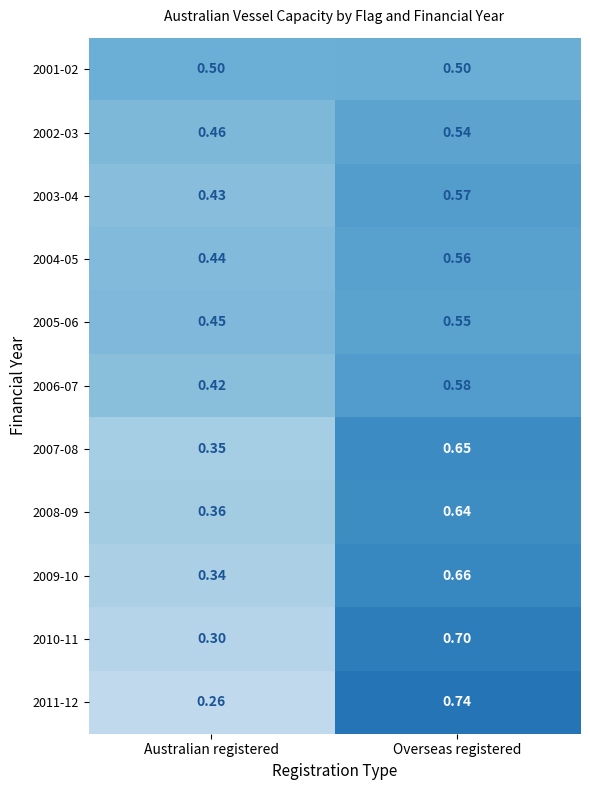

Which label corresponds to the largest value in the chart?

Overseas registered